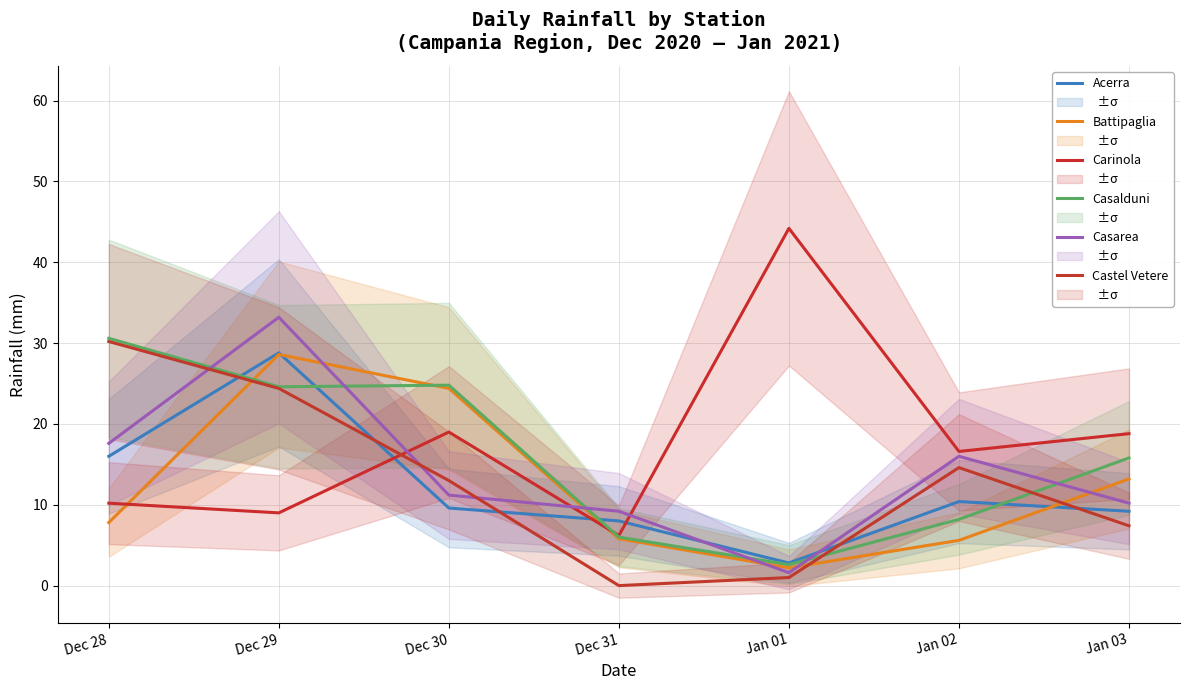

At which category is the sum across all series the highest?

Dec 29